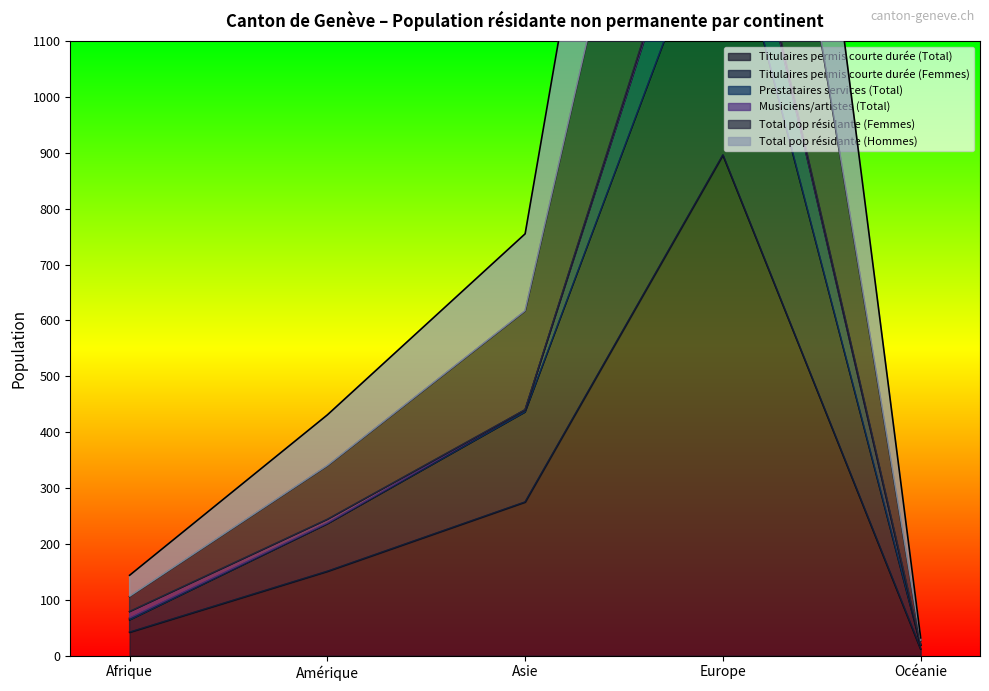

What is the sum of all Titulaires permis courte durée (Femmes) values?

2135